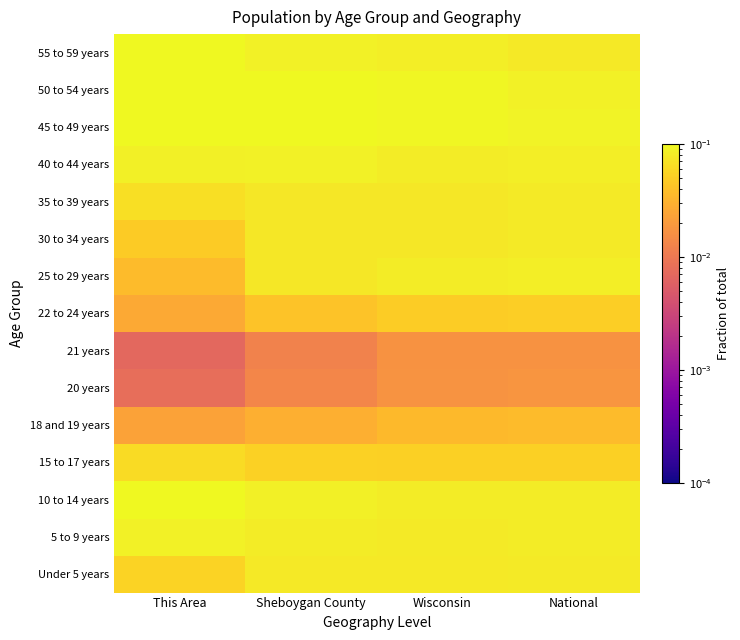

Count the number of categories in the chart.

4